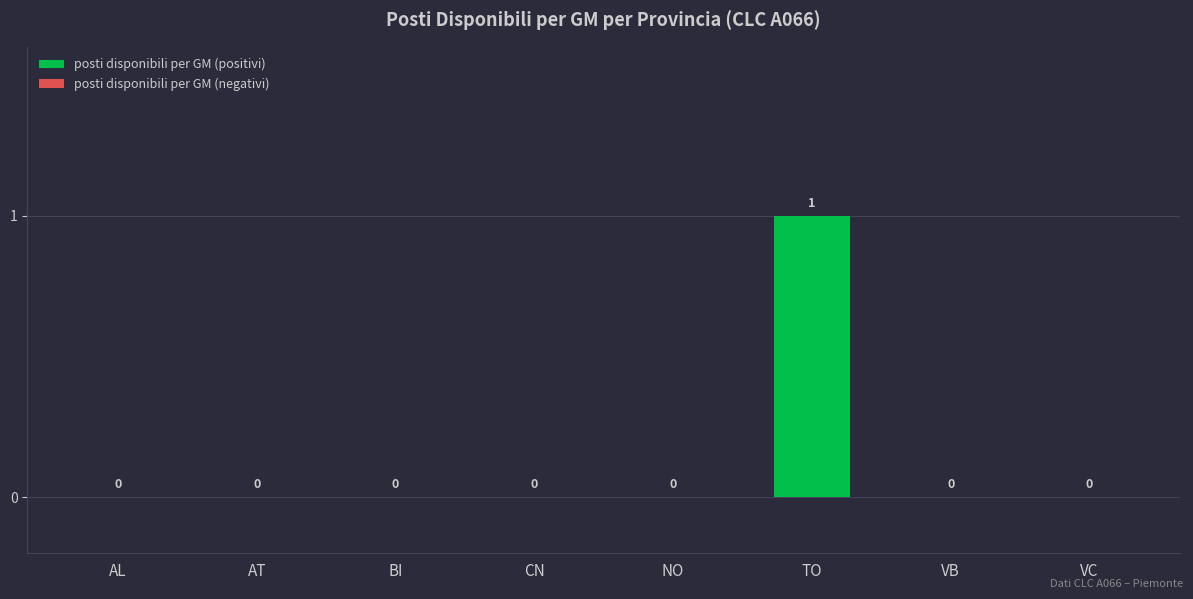

How many positive values are there?

1